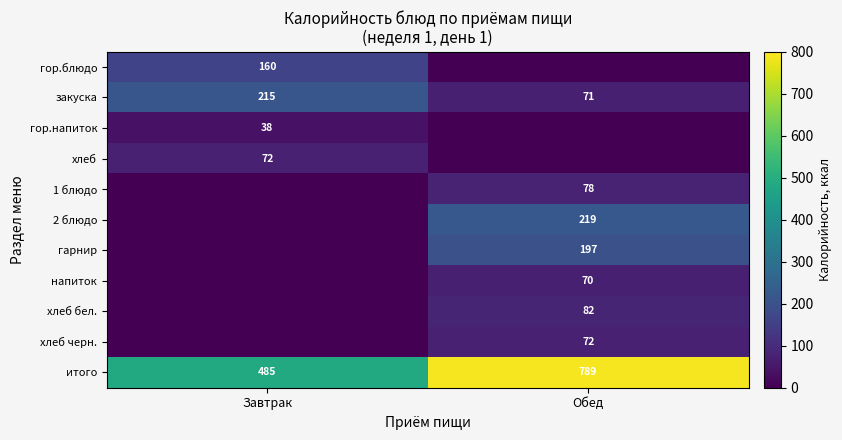

Read the итого value at Обед, to the nearest 10.

790